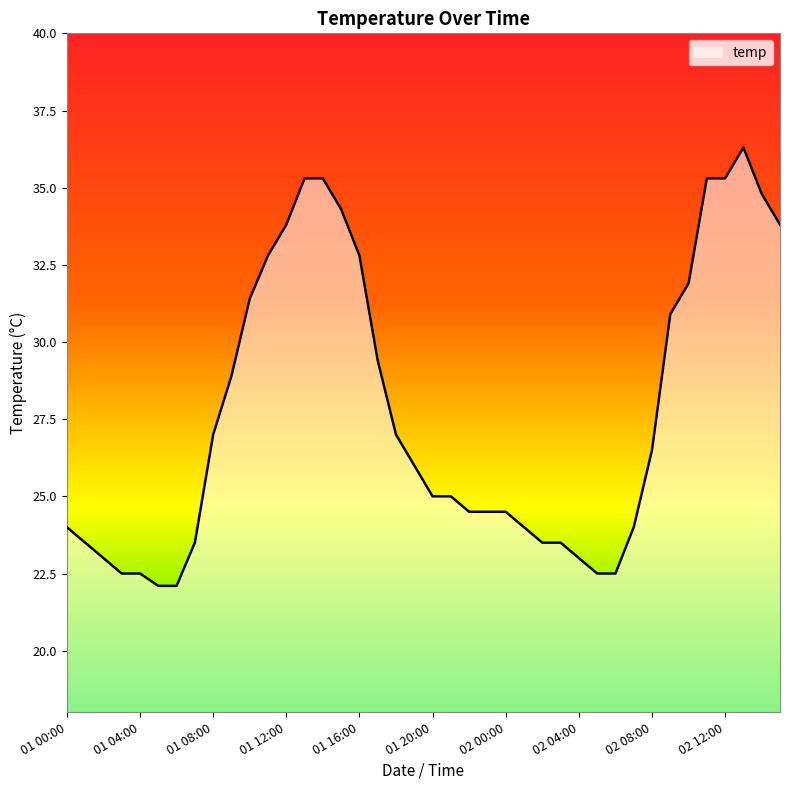

What is the maximum value shown in the chart?

36.3